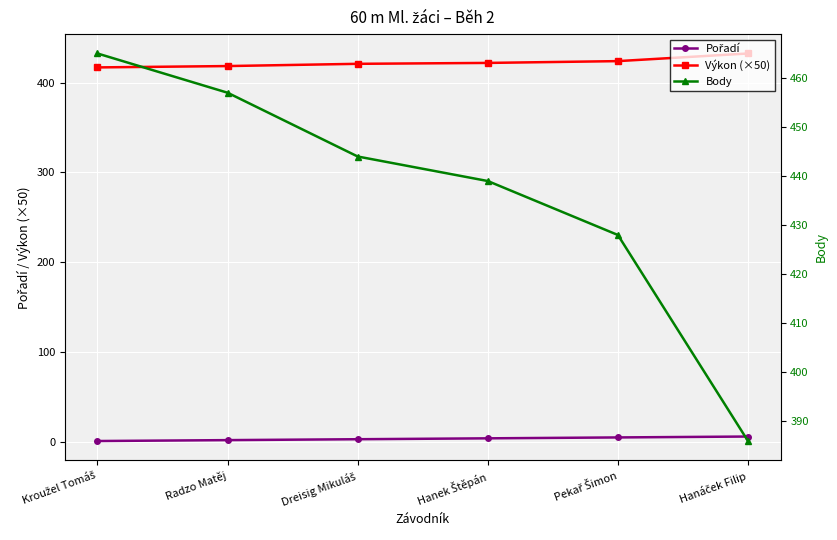

True or false: Pořadí has a value of 5.0 at Pekař Šimon.

True